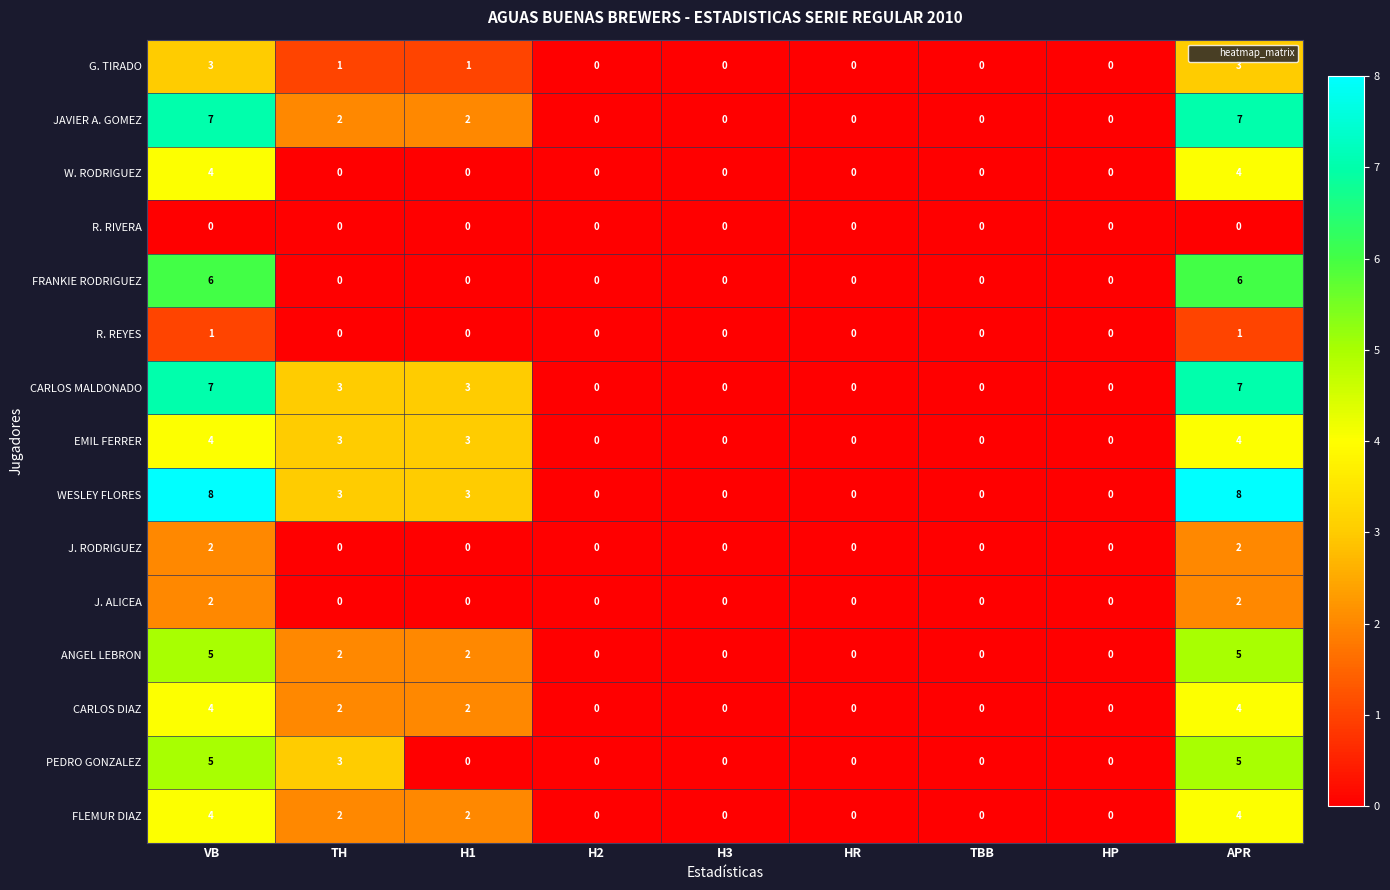

What is the maximum value for PEDRO GONZALEZ?

5